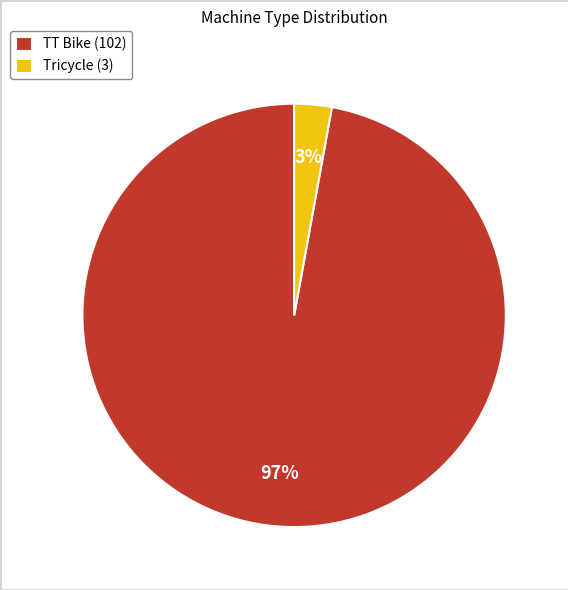

To the nearest percent, what is the difference between the largest and smallest slice percentages?

94%